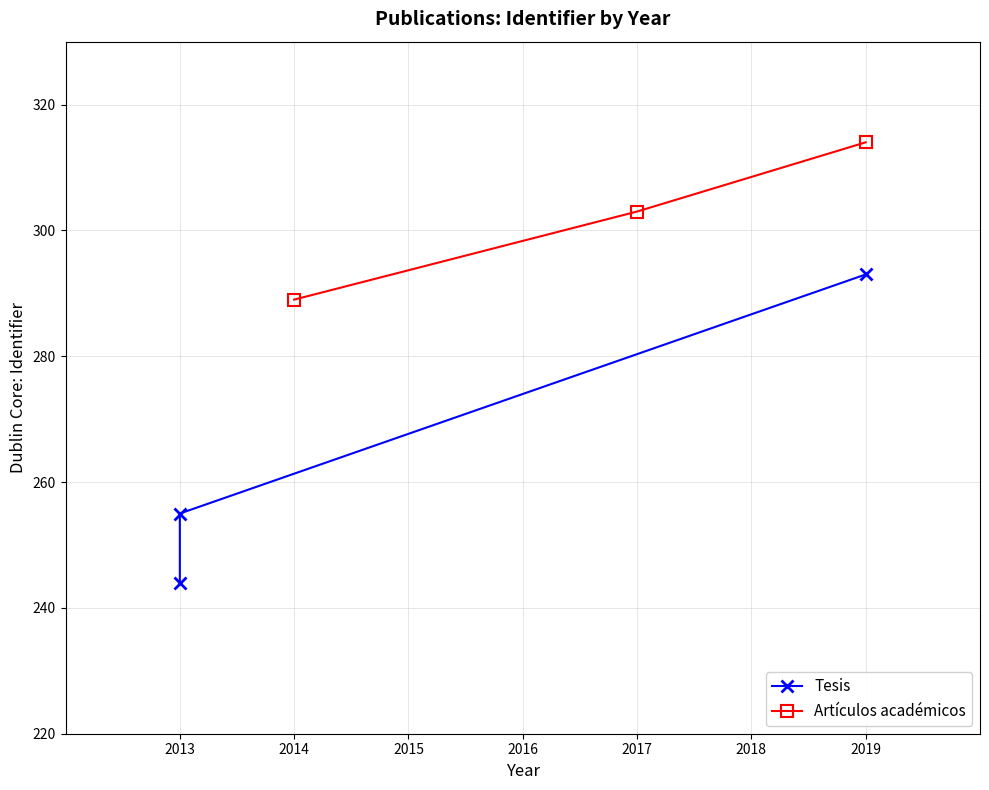

At how many categories does at least one series exceed 280?

3